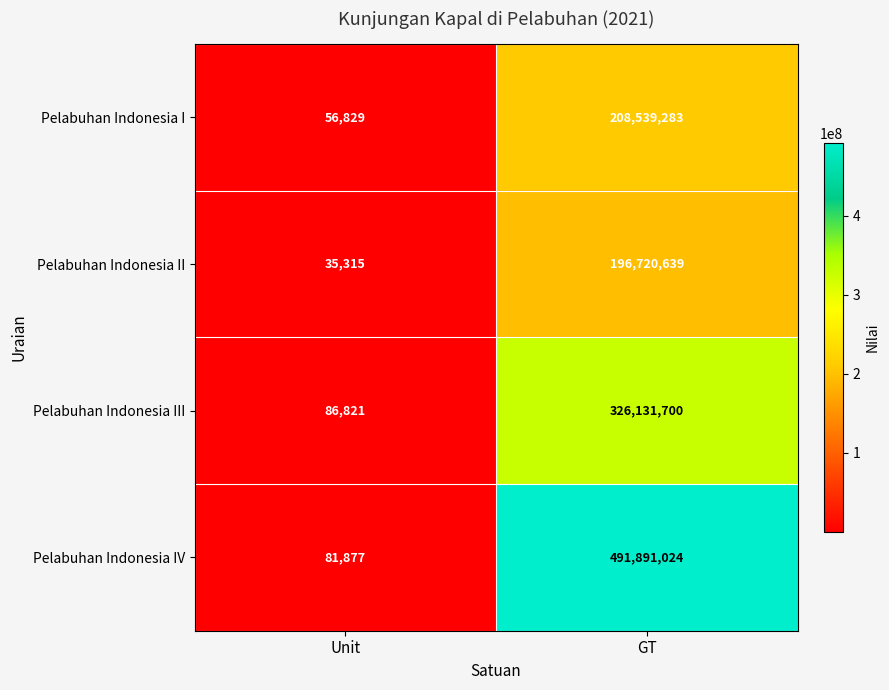

What is the sum of the Pelabuhan Indonesia III values at Unit and GT?

326218521